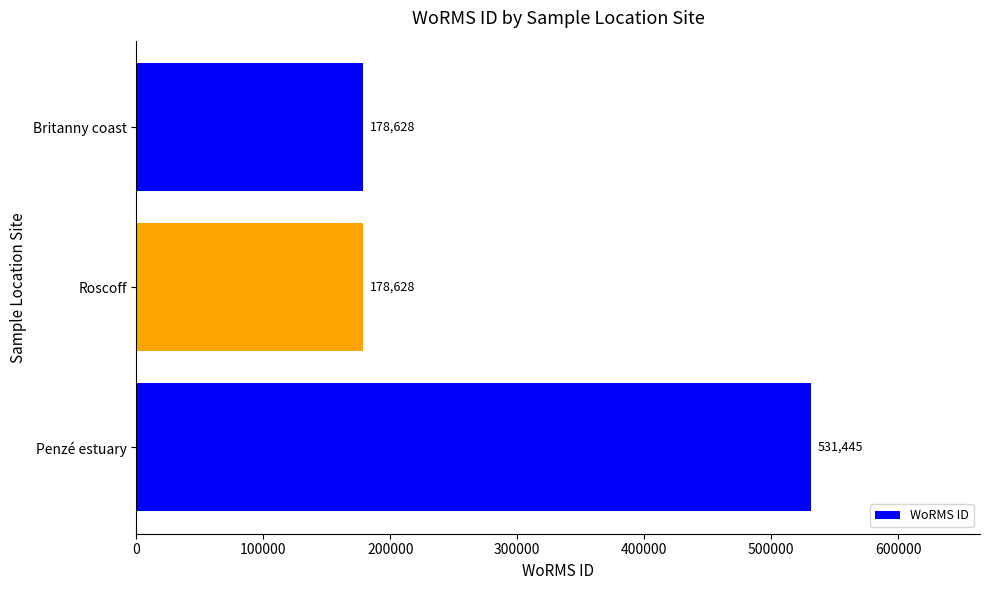

What is the maximum value shown in the chart?

531445